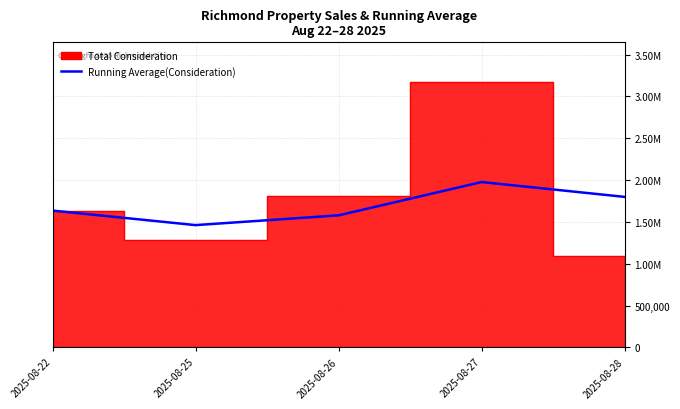

The chart shows a value of 466618.4 at 2025-08-27. True or false?

False